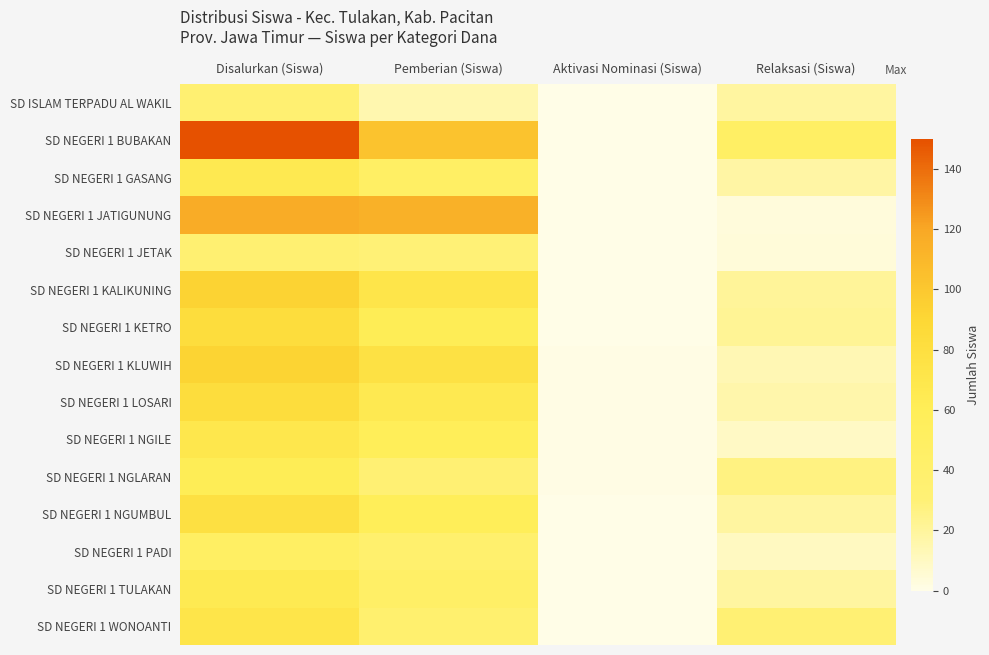

Rank the series at Relaksasi (Siswa) from lowest to highest value.

SD NEGERI 1 JATIGUNUNG, SD NEGERI 1 JETAK, SD NEGERI 1 NGILE, SD NEGERI 1 PADI, SD NEGERI 1 KLUWIH, SD NEGERI 1 LOSARI, SD NEGERI 1 GASANG, SD ISLAM TERPADU AL WAKIL, SD NEGERI 1 NGUMBUL, SD NEGERI 1 TULAKAN, SD NEGERI 1 KALIKUNING, SD NEGERI 1 KETRO, SD NEGERI 1 NGLARAN, SD NEGERI 1 WONOANTI, SD NEGERI 1 BUBAKAN